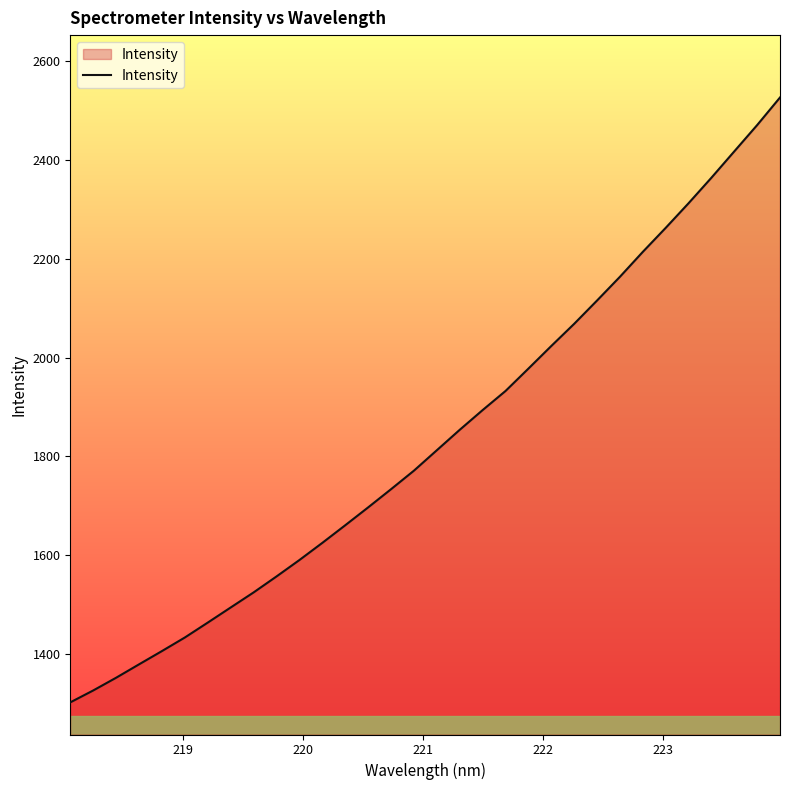

What is the difference between the maximum and minimum values?

1225.0